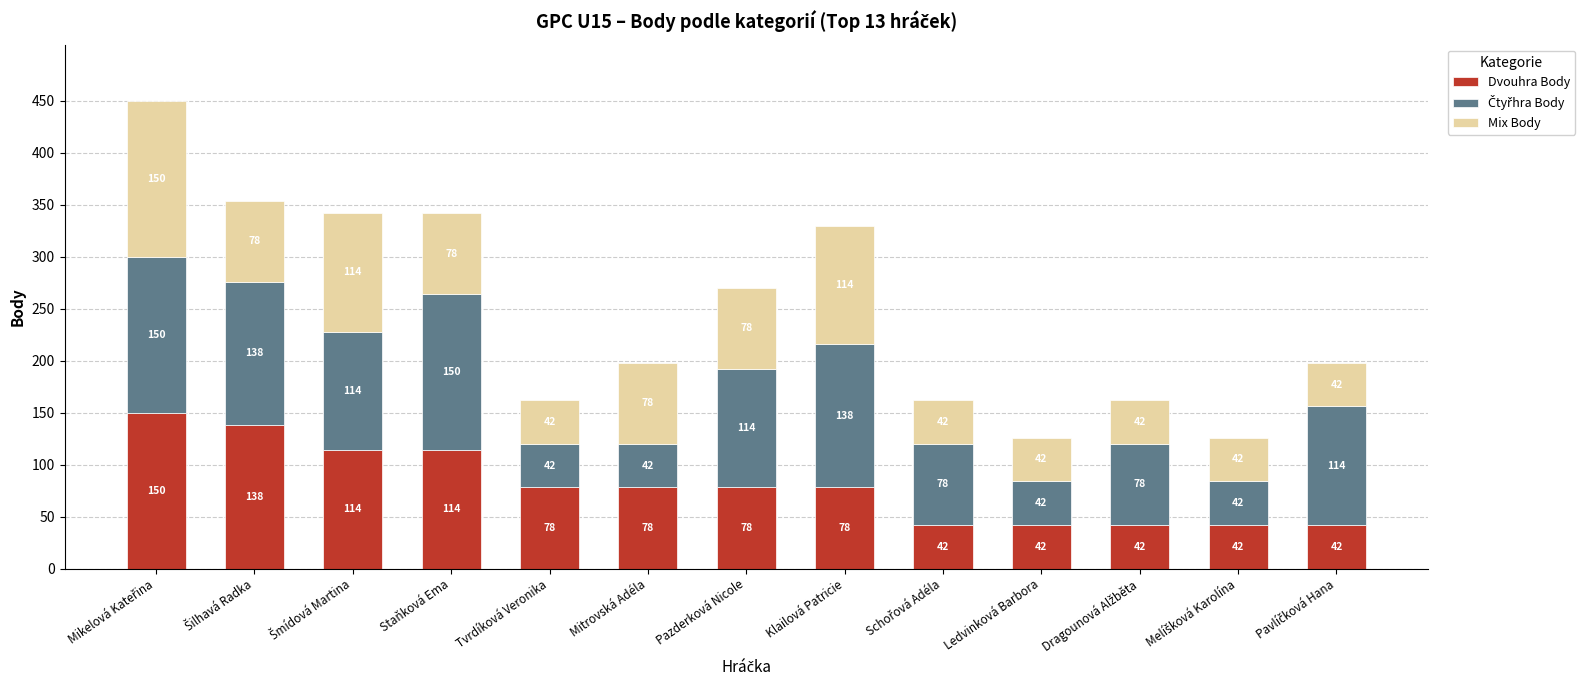

What is the average value of the Dvouhra Body series?

80